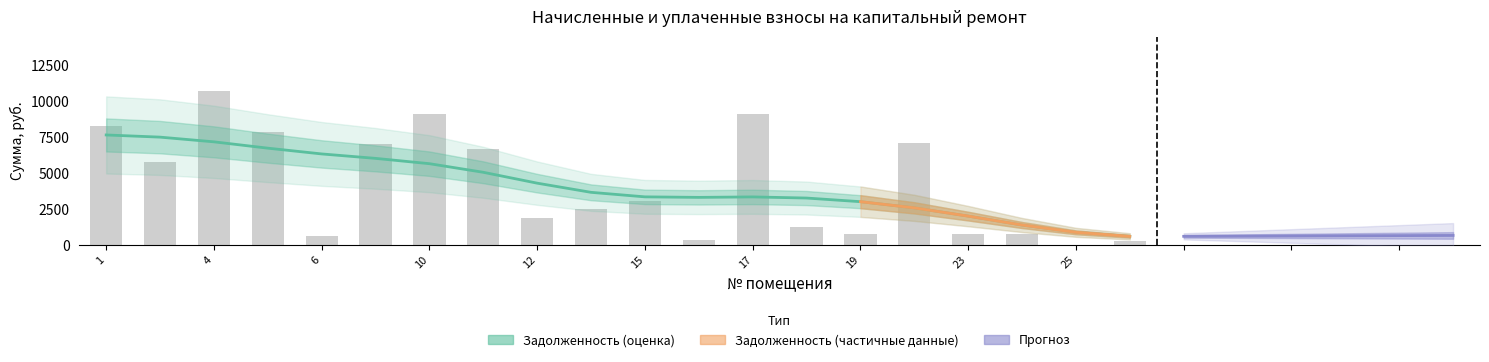

At which category does the chart reach its peak across all series?

4